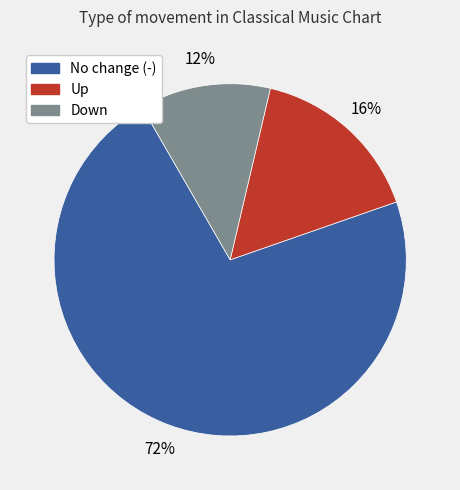

Does any single category account for the majority?

Yes